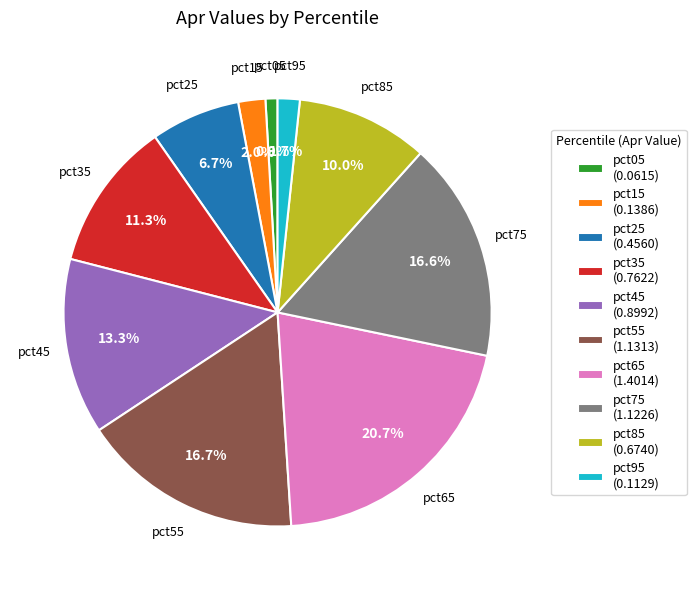

To the nearest percent, what percentage of the pie is pct05?

1%